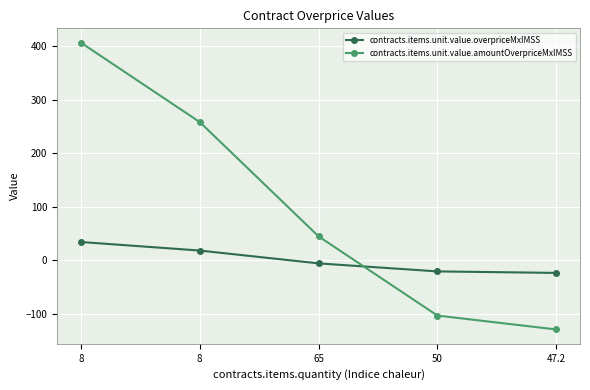

What is the minimum value for contracts.items.unit.value.overpriceMxIMSS?

-23.7